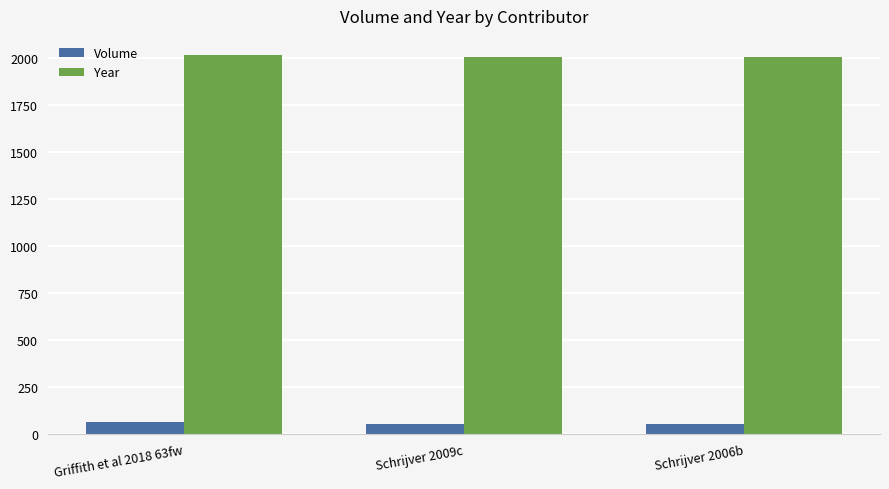

What is the lowest value of the Volume series?

51